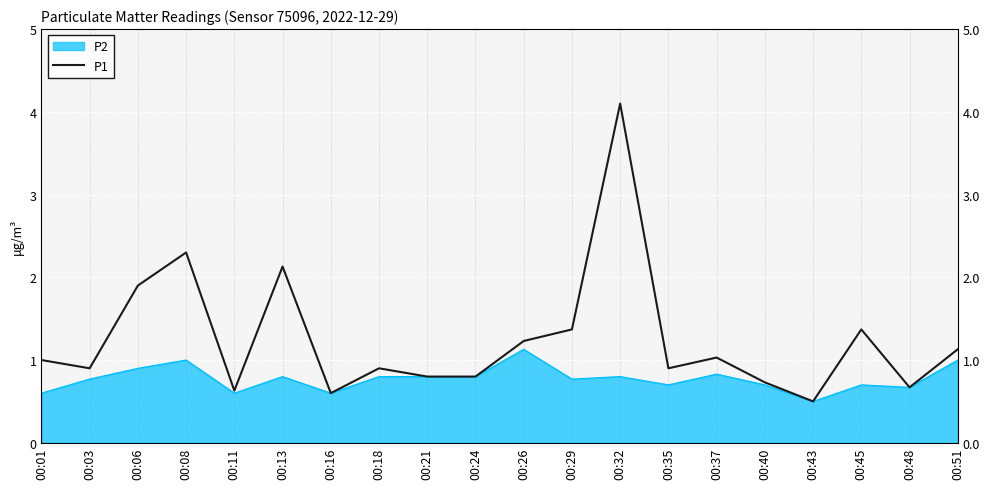

What is the greatest value displayed?

4.1